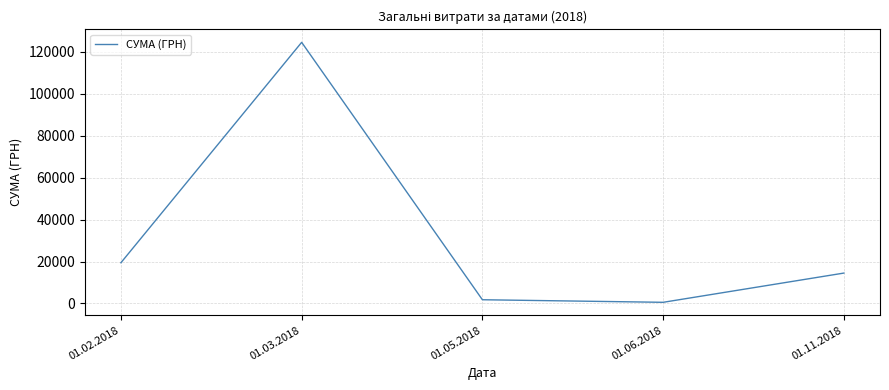

Rank the categories by value from lowest to highest.

01.06.2018, 01.05.2018, 01.11.2018, 01.02.2018, 01.03.2018